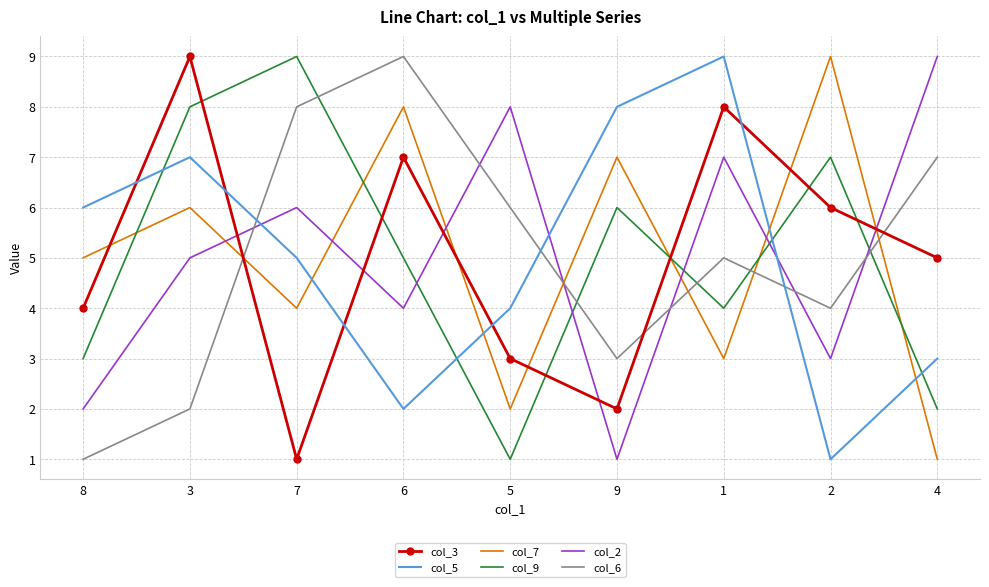

What is the maximum value shown in the chart?

9